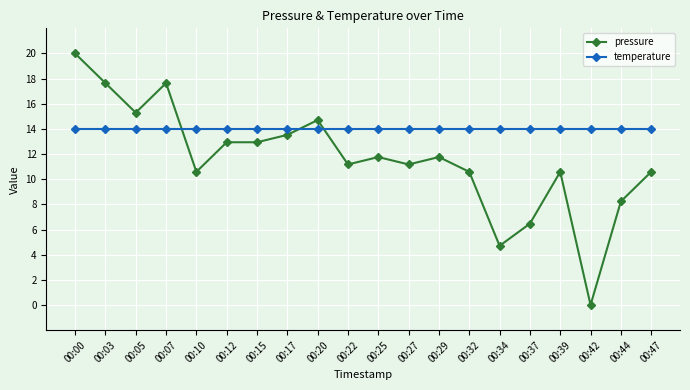

What are all the series names shown in the legend?

pressure, temperature